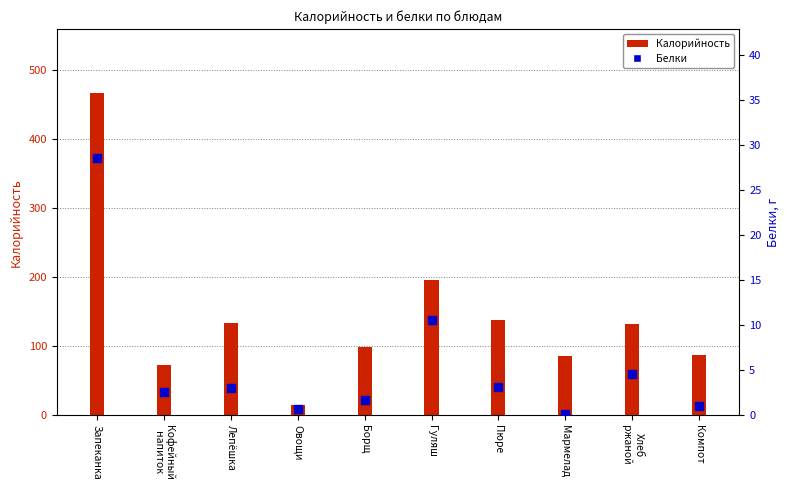

What is the total value across all series at Пюре?

141.4